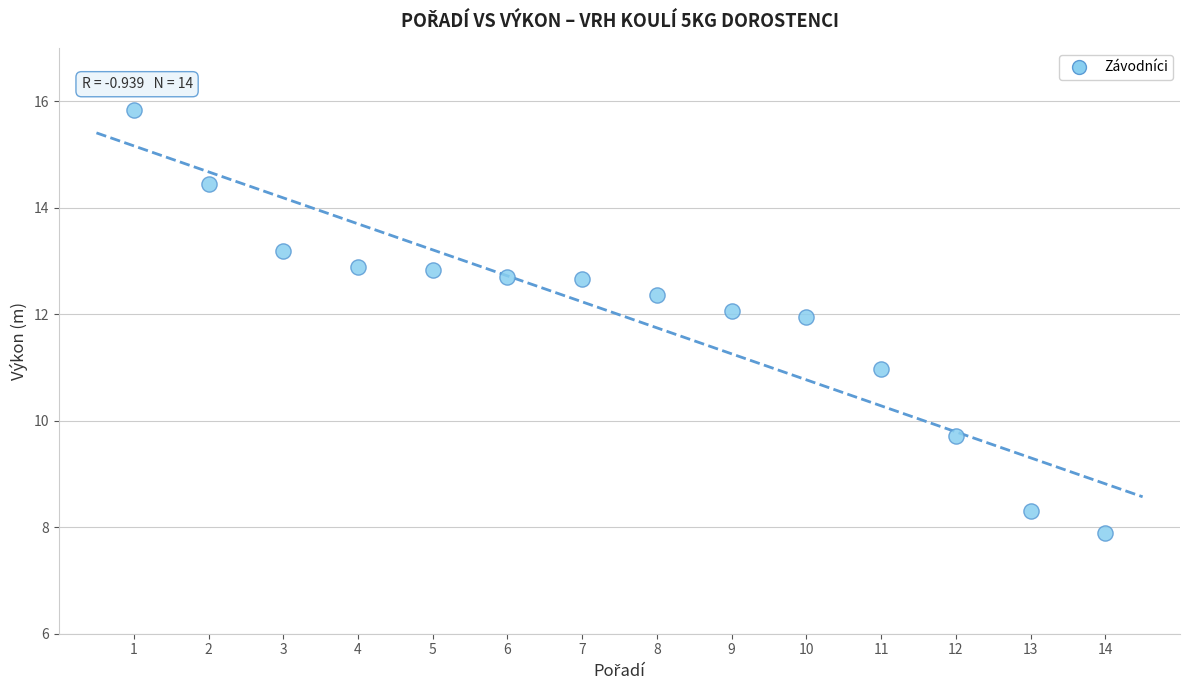

What is the range of Y values (max minus min)?

7.9